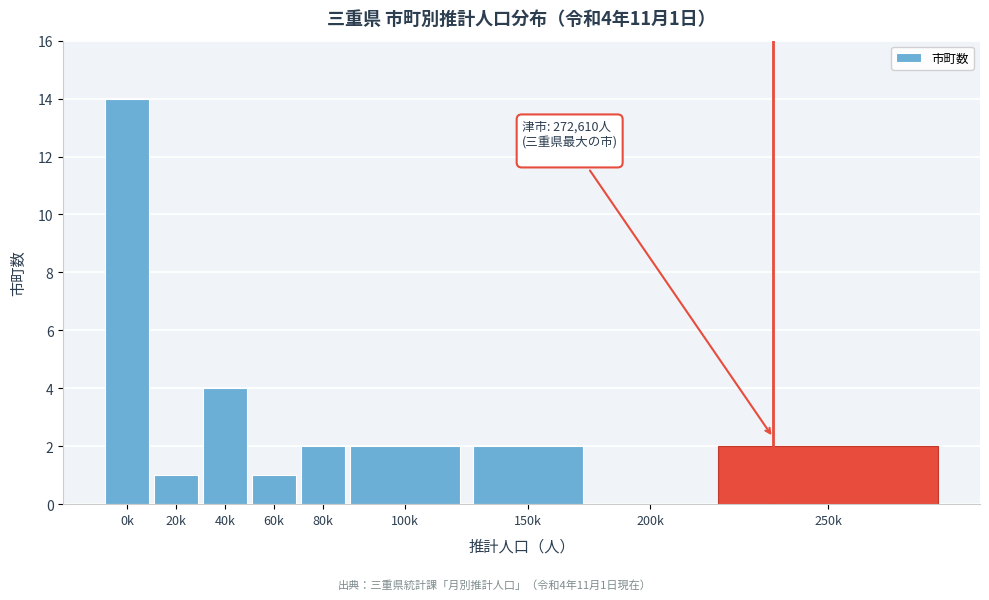

Reading left to right, list all the values displayed in this chart.

0k=14	20k=1	40k=4	60k=1	80k=2	100k=2	150k=2	200k=0	250k=2